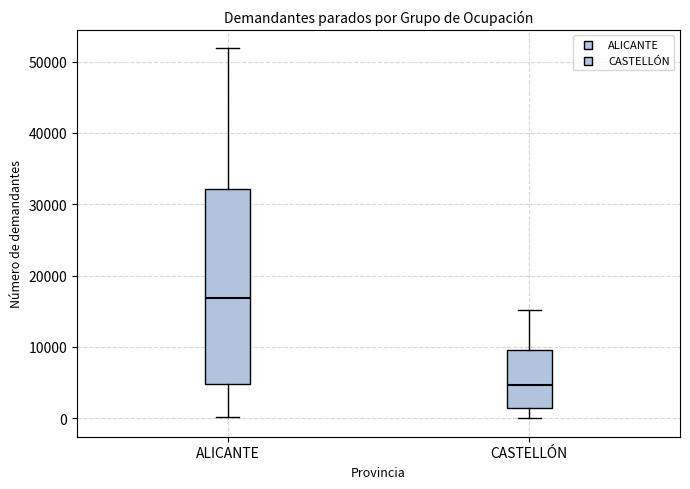

Which box has the highest median line?

ALICANTE